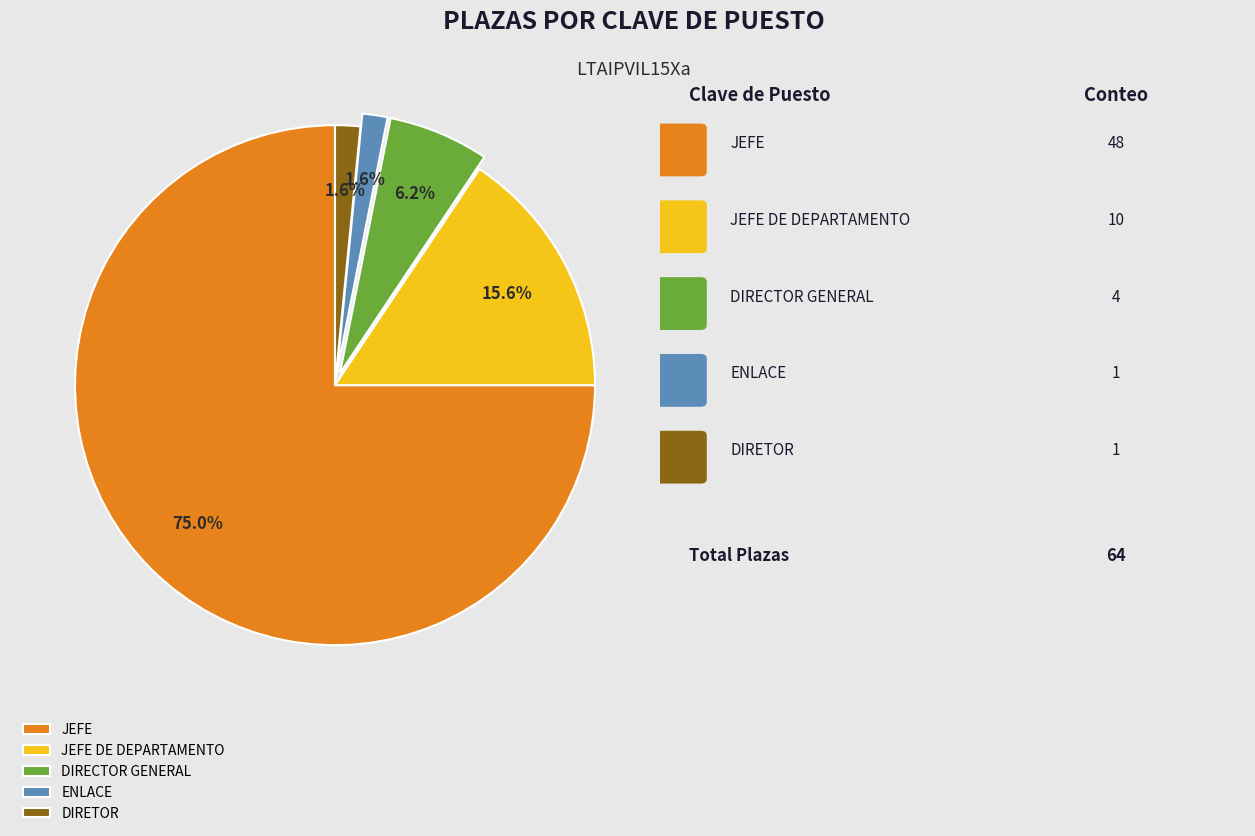

Count the number of slices in the pie.

5